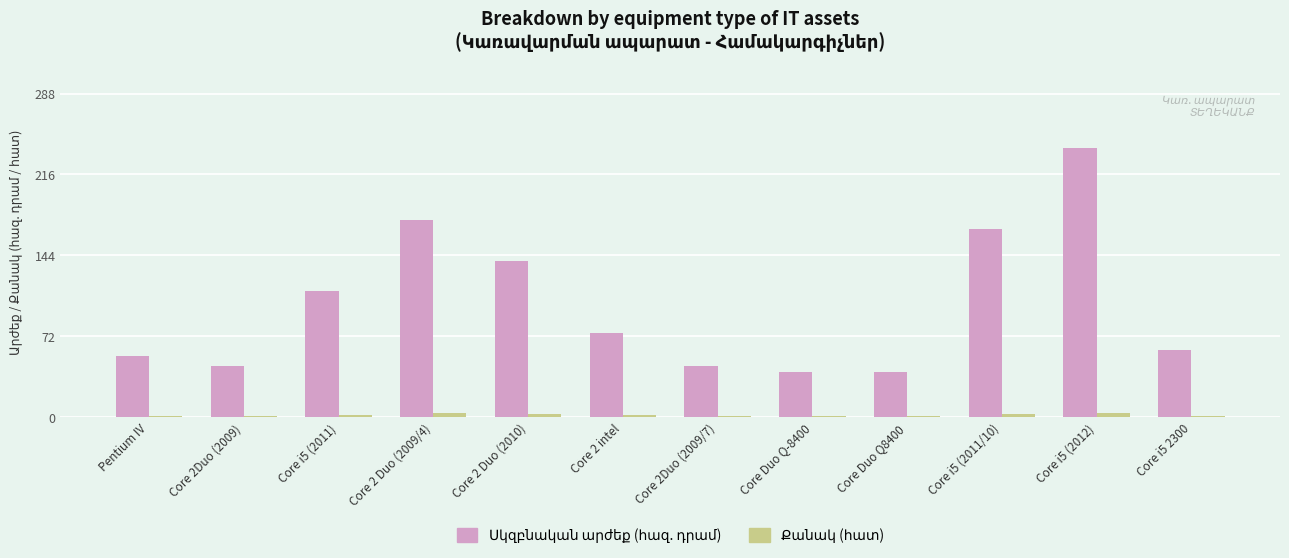

At which category does the chart reach its peak across all series?

Core i5 (2012)